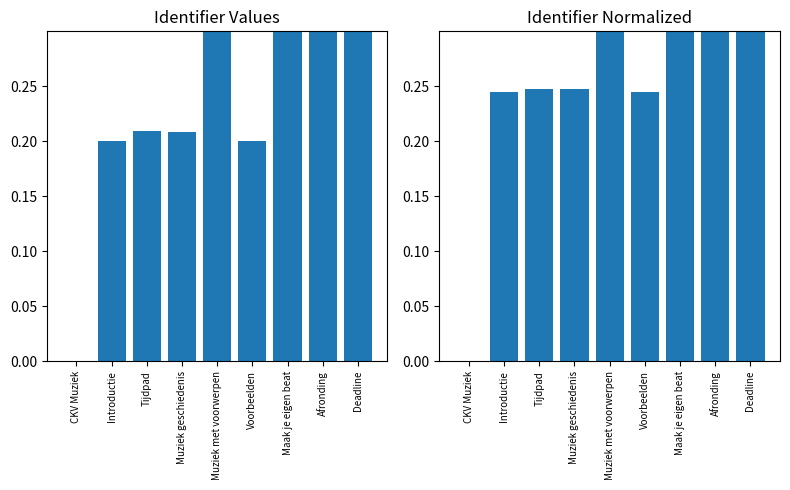

Which series has the widest spread of values?

Identifier